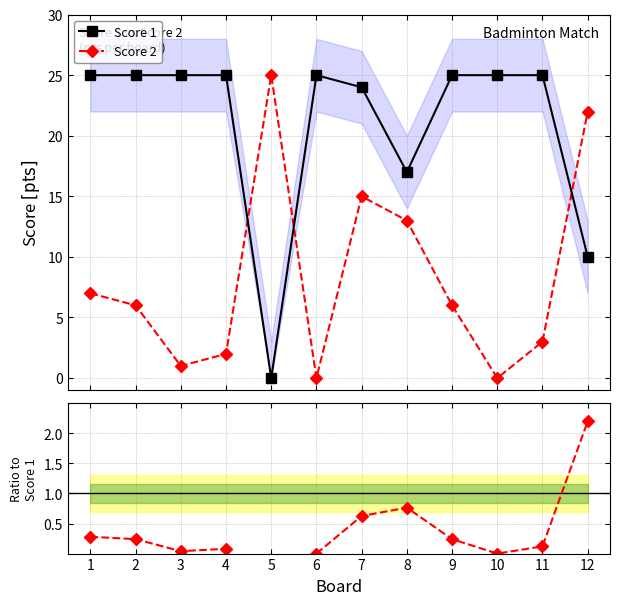

True or false: Score 2 / Score 1 and Score 1 cross at least once.

False